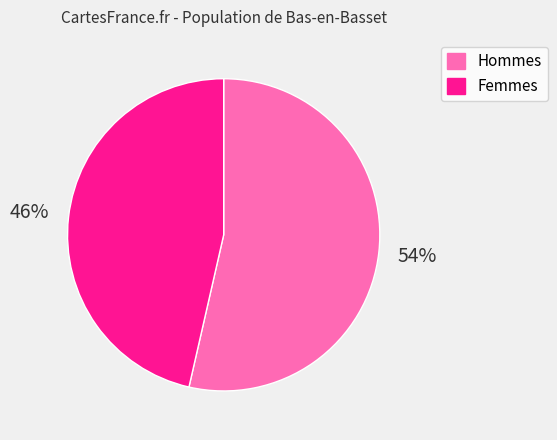

What percentage is the Femmes slice, to the nearest percent?

46%